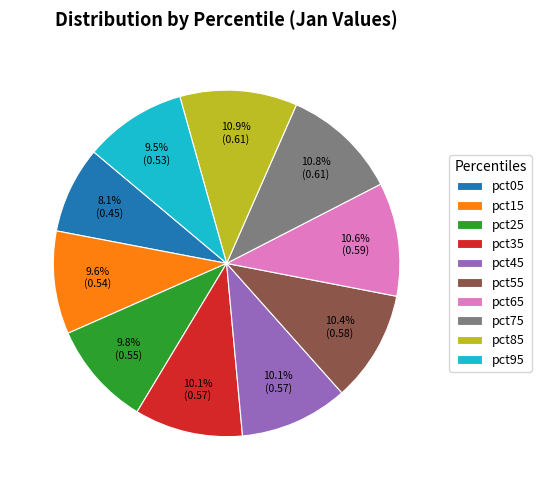

How many slices are in this pie chart?

10